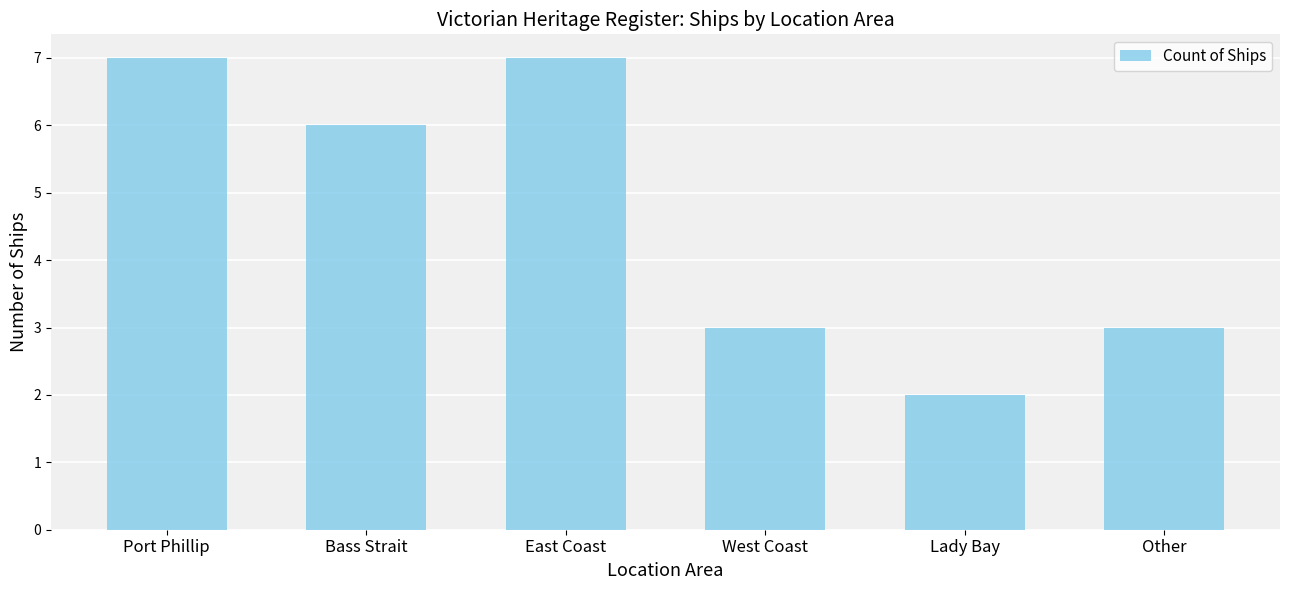

Approximately how many times larger is the value at Other compared to Port Phillip?

0.4